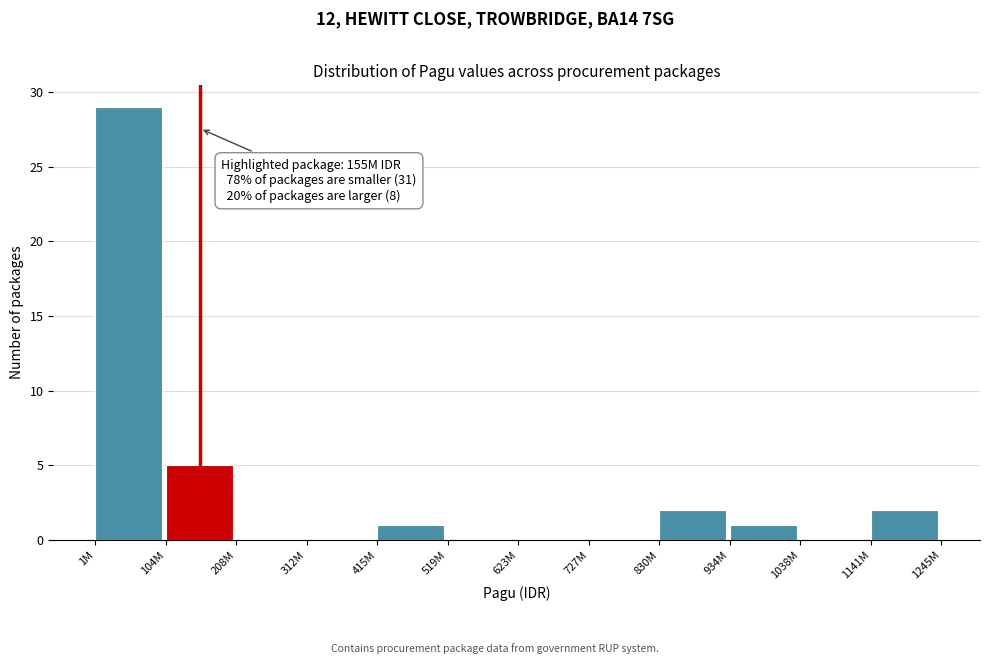

Reading right to left, list all the values displayed in this chart.

1141M=2	1038M=0	934M=1	830M=2	727M=0	623M=0	519M=0	415M=1	312M=0	208M=0	104M=5	1M=29